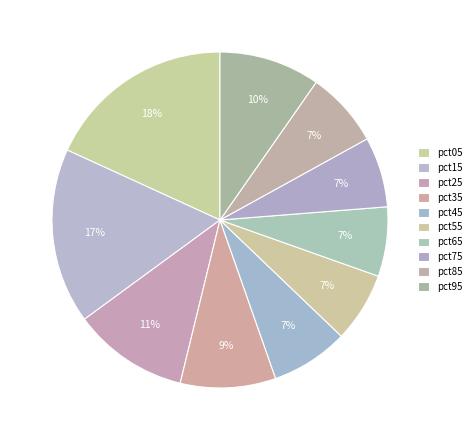

To the nearest percent, what percentage of the pie is pct65?

7%